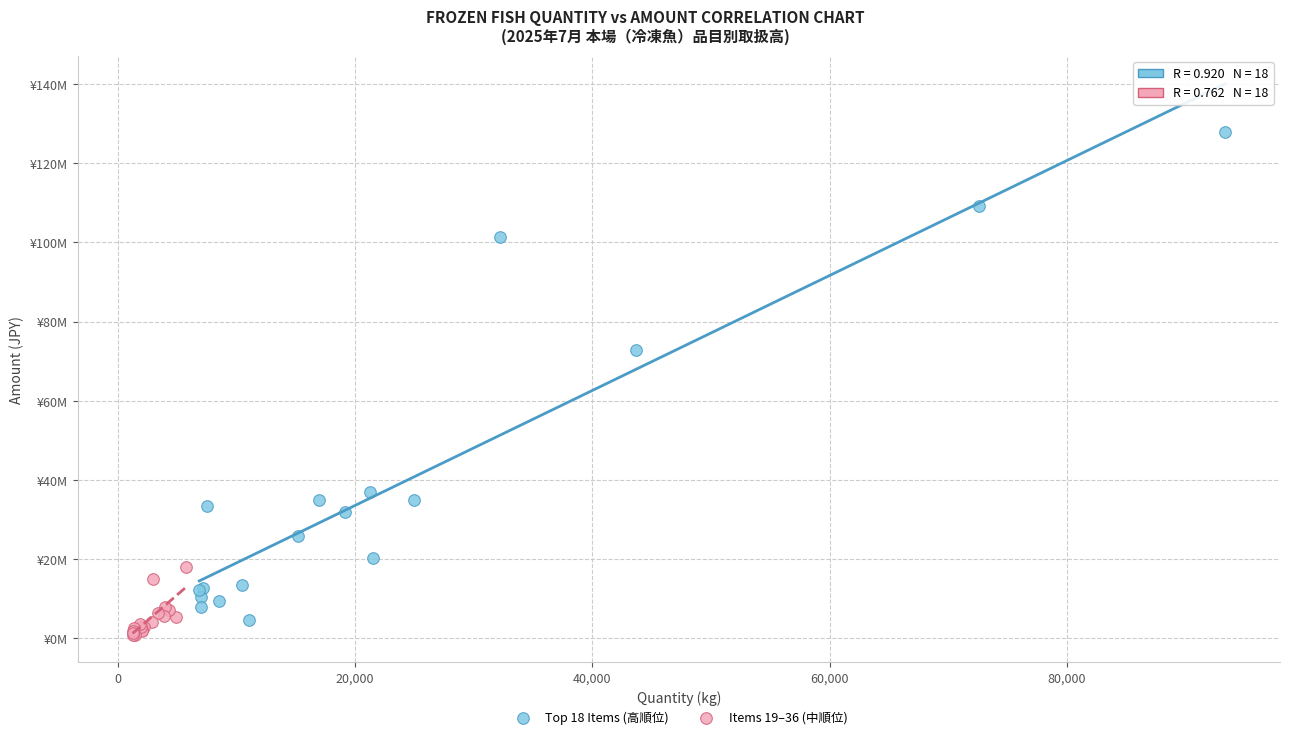

Which series has the widest spread of Y values?

Top 18 Items (高順位)